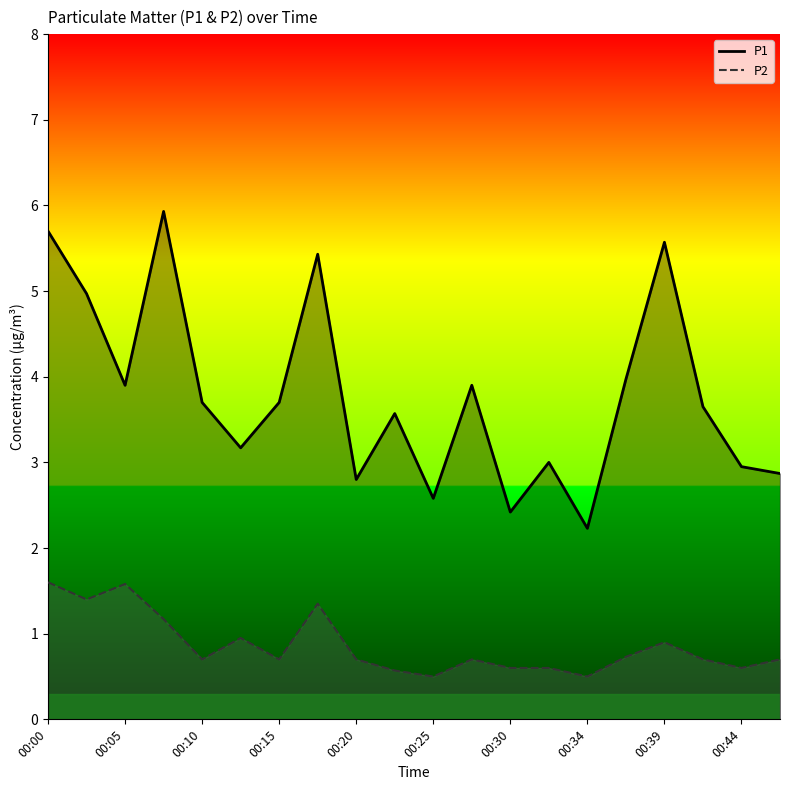

Where does the P1 series first go above 3?

00:00